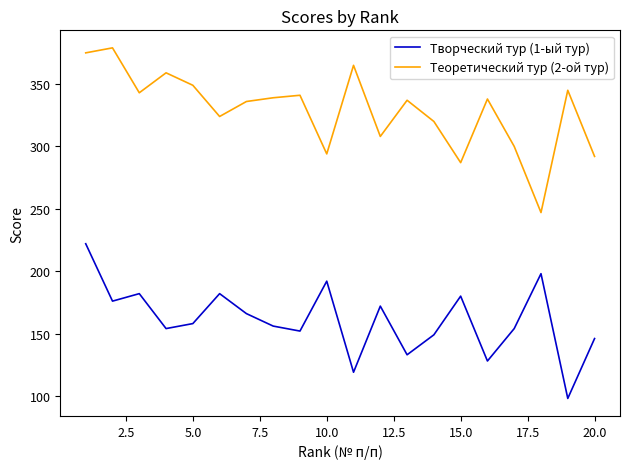

What is the maximum value for Творческий тур (1-ый тур)?

222